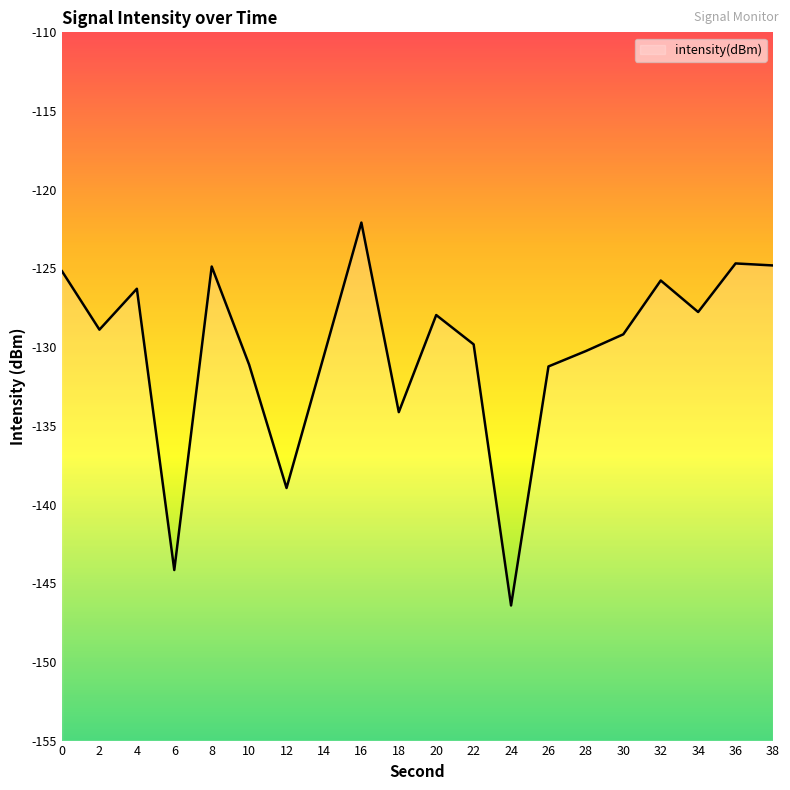

What is the difference between the maximum and minimum values?

24.3